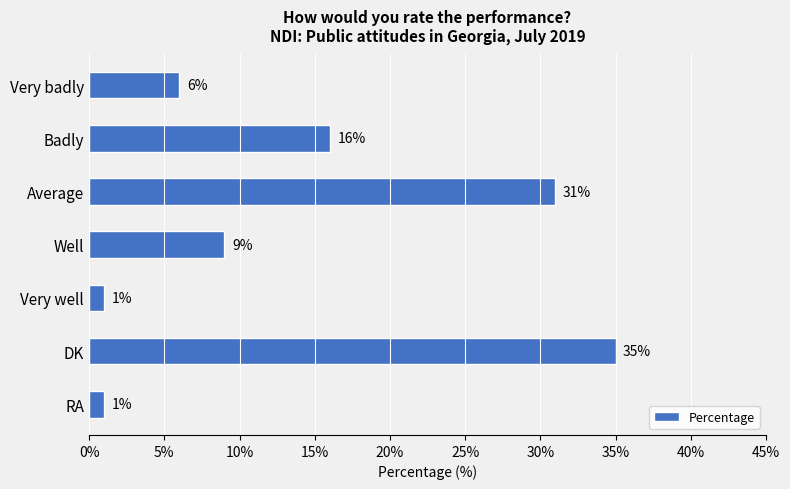

What is the ratio of the value at Well to the value at RA?

9.0